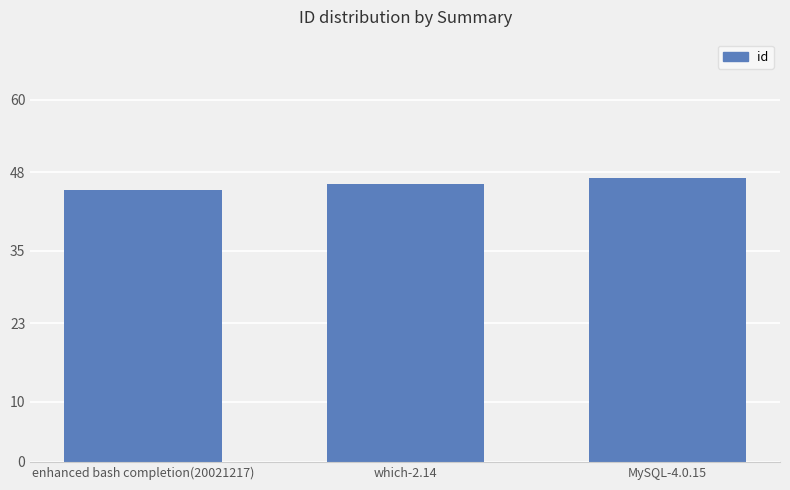

Read the value at MySQL-4.0.15.

47